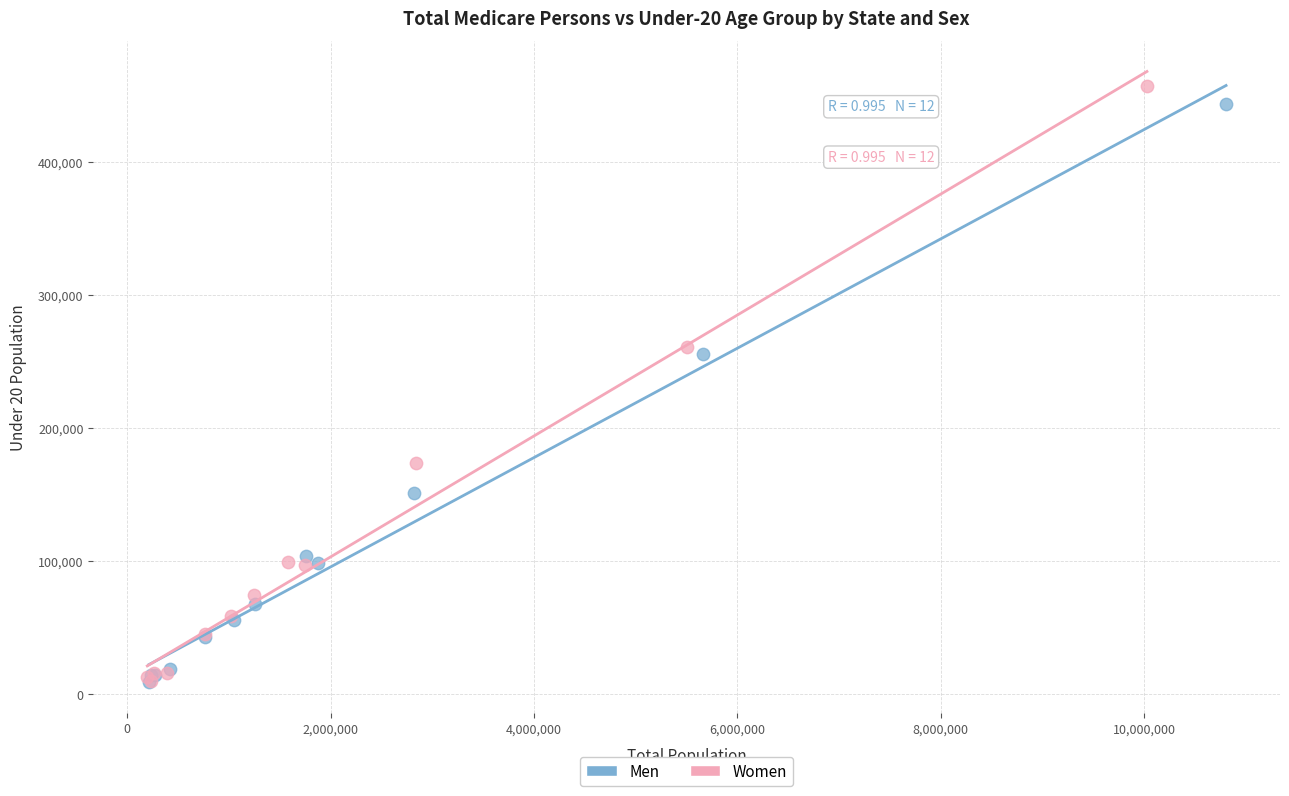

Which series has the largest Y range (max minus min)?

Women